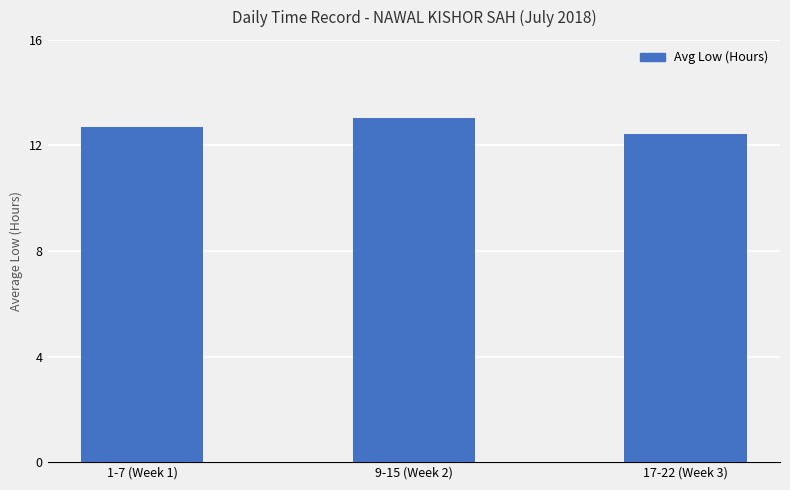

Approximately how many times larger is the value at 9-15 (Week 2) compared to 1-7 (Week 1)?

1.0